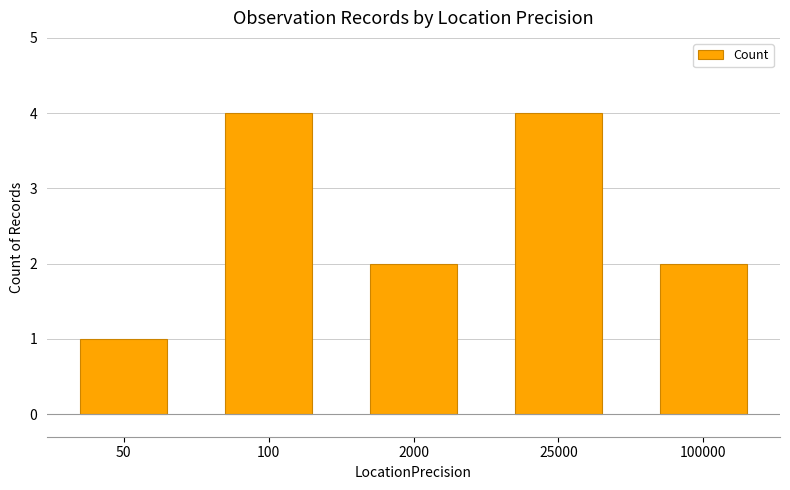

Does the chart contain stacked bars?

No